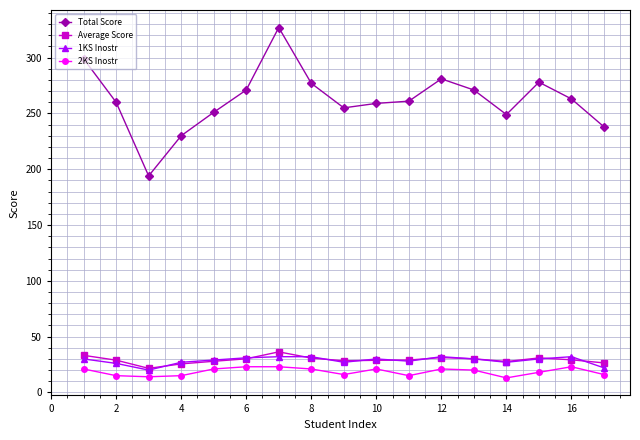

Which series has the largest range (max minus min)?

Total Score